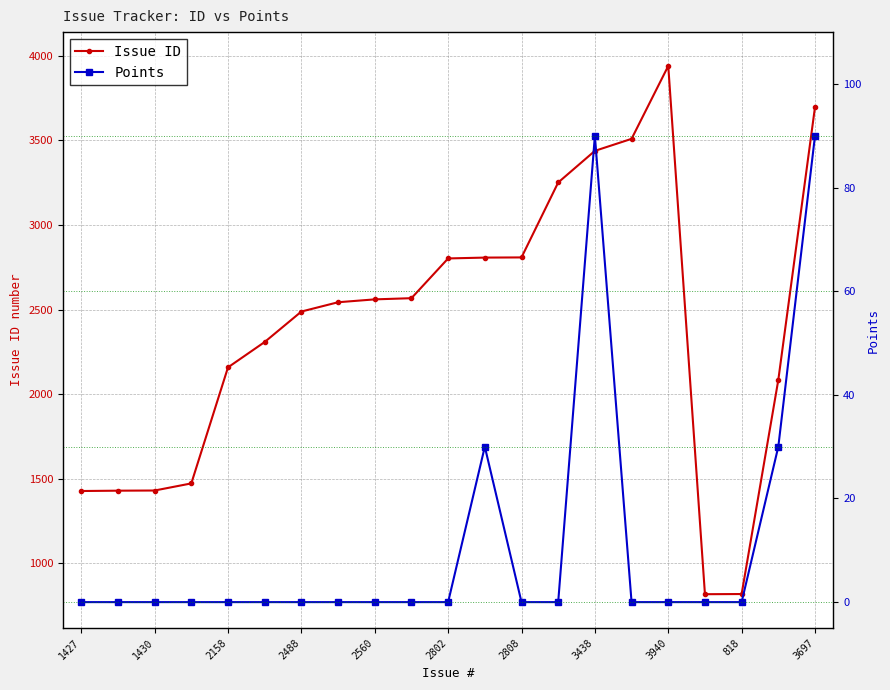

What is the difference between the maximum and minimum values in the Issue ID series?

3123